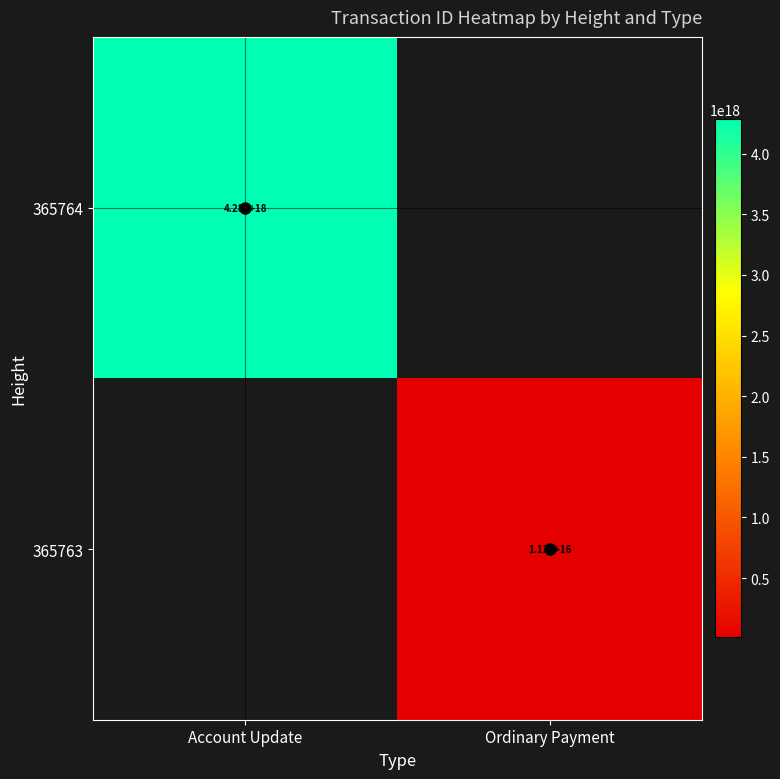

True or false: 365764 has a value of 2980029201193715712.0 at Account Update.

False